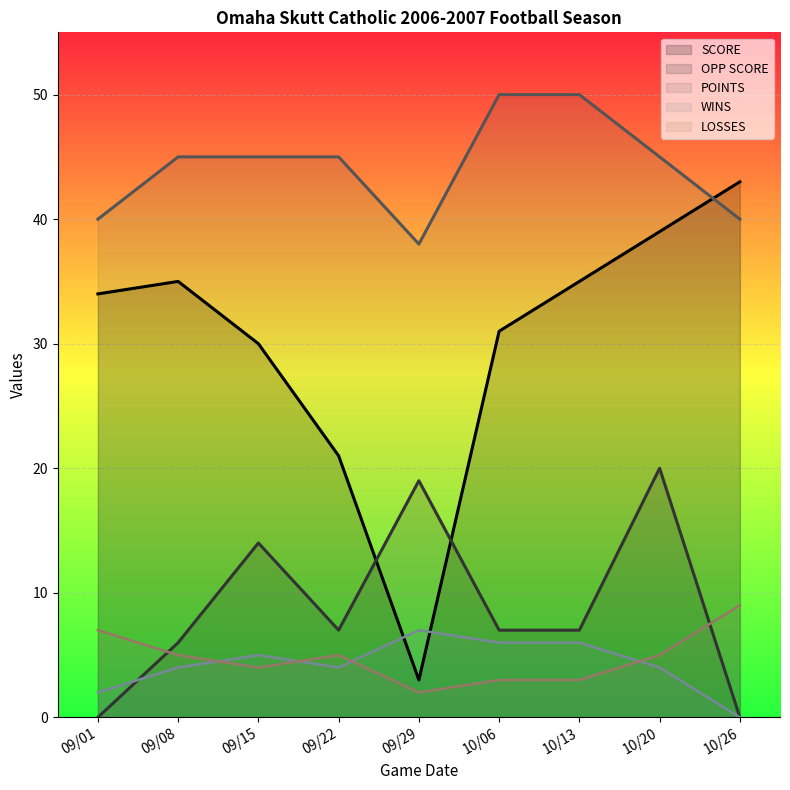

What is the label of the 5th point from the left?

09/29